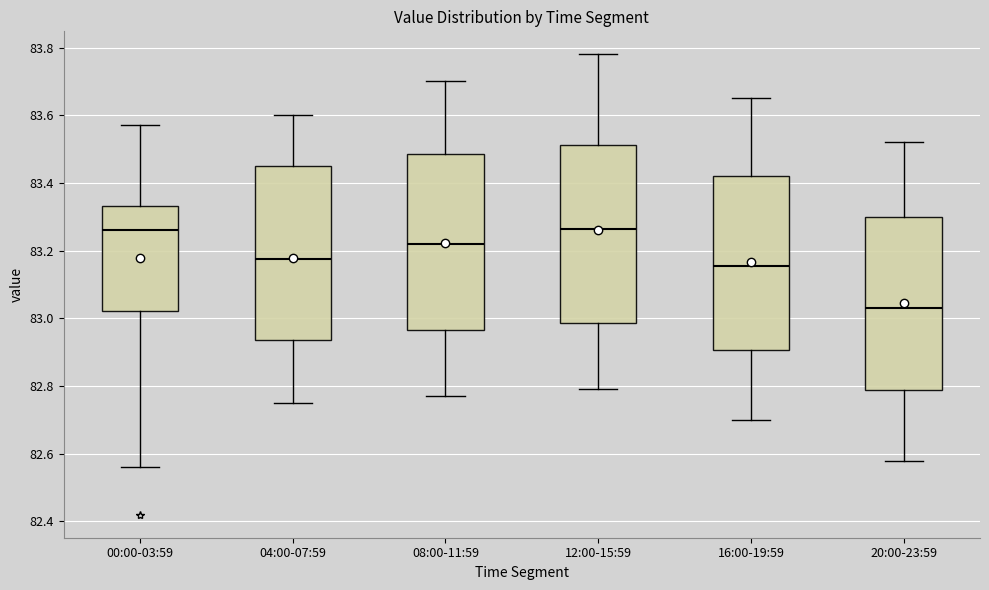

Where does the upper whisker of the box for 12:00-15:59 end on the y-axis? The values are not printed on the chart, so give them approximately, as read against the axis.

83.78